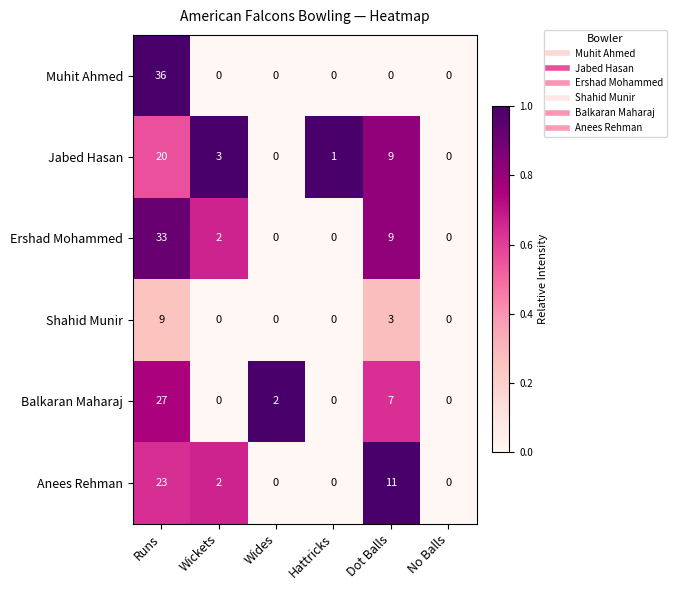

At which category is the sum across all series the highest?

Runs